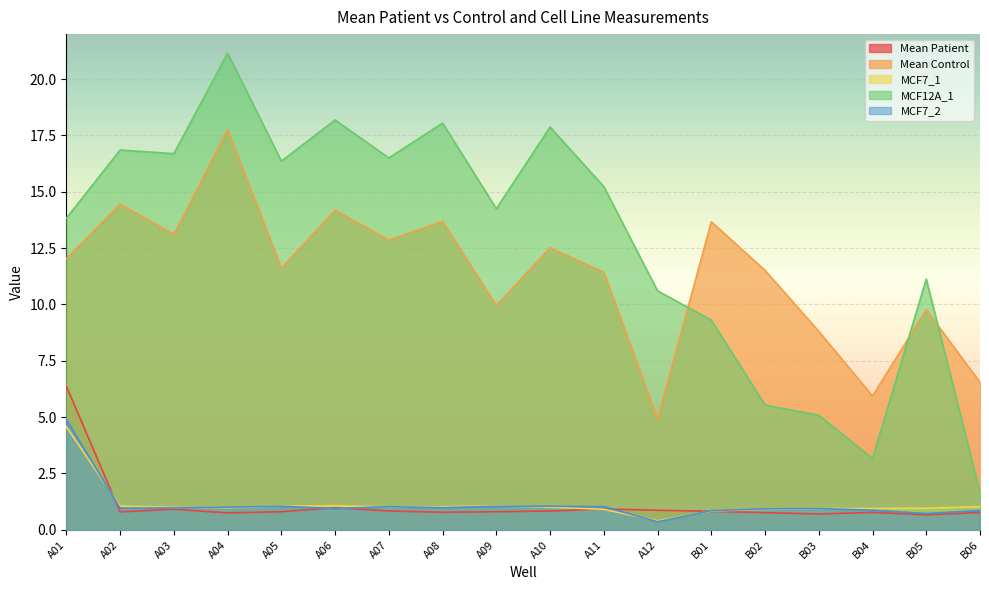

Where is Mean Control nearest to the value 11?

A11